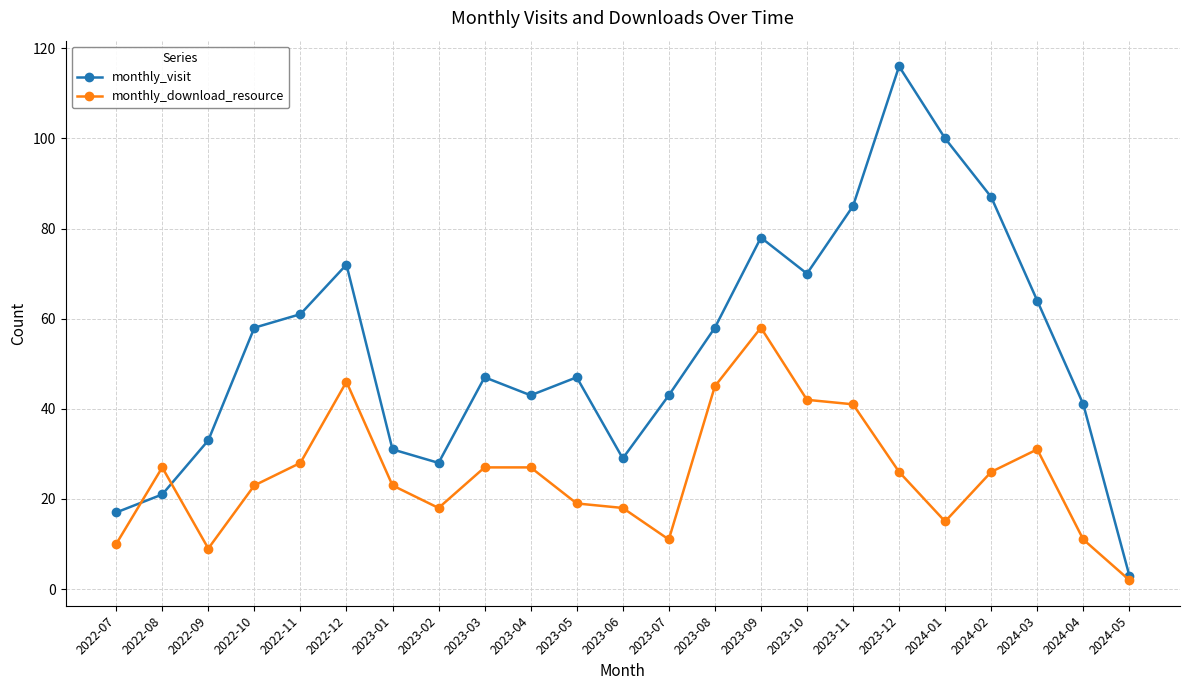

At 2023-12, list the series in order from largest to smallest.

monthly_visit, monthly_download_resource